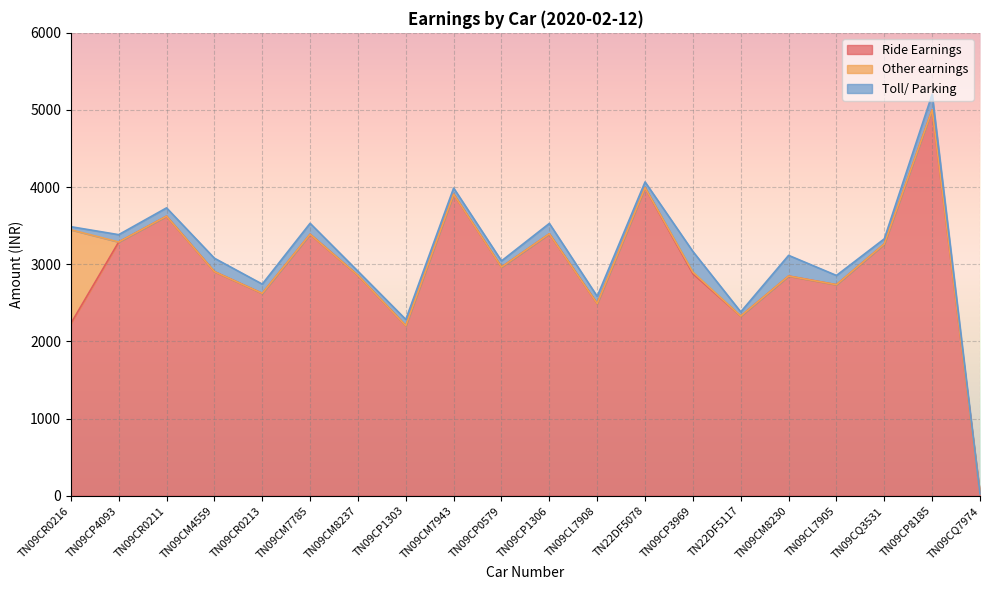

What is the difference between the highest and lowest values at TN09CQ3531?

3263.3